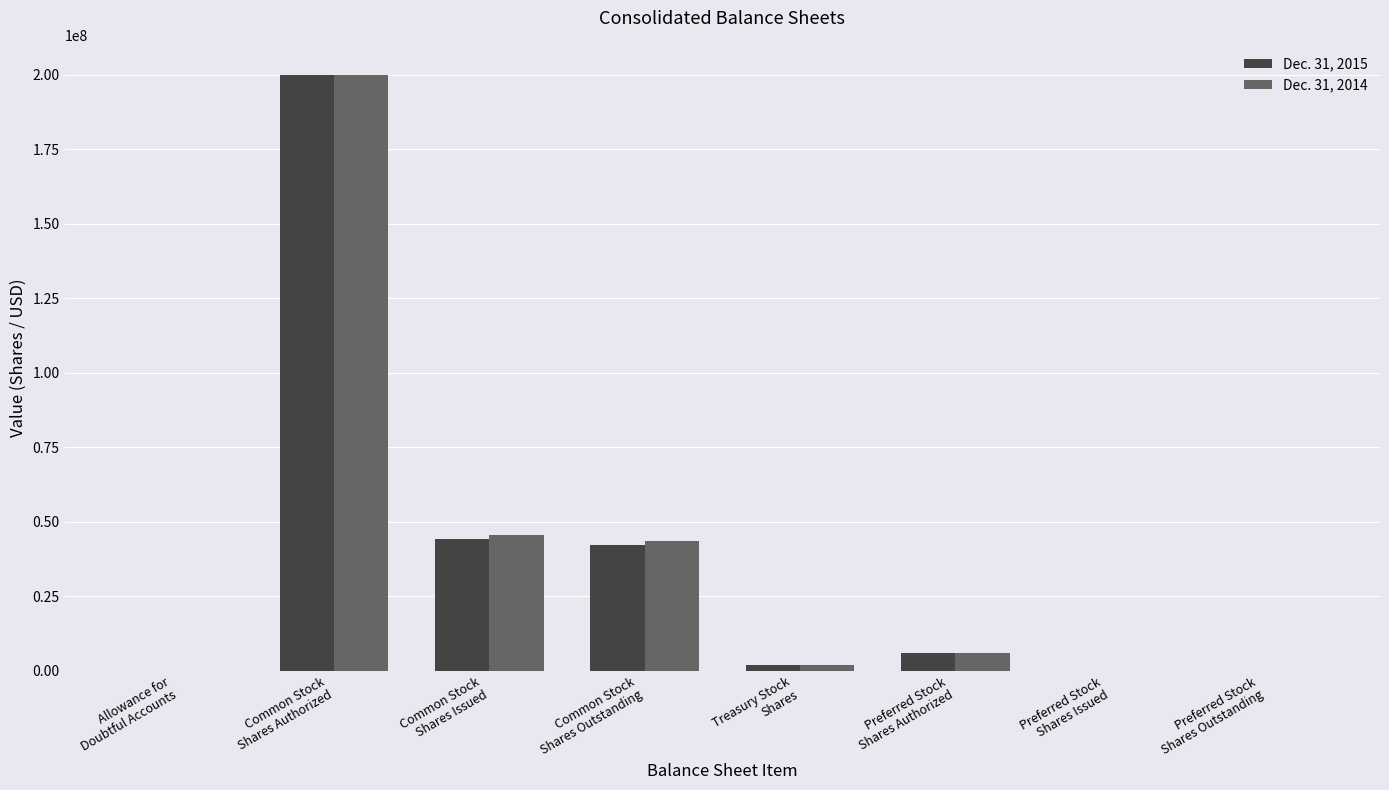

How many groups of bars are there?

8